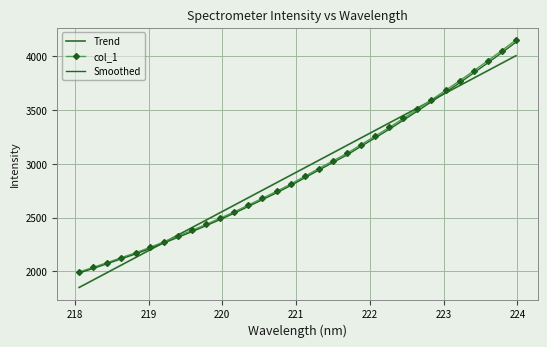

What is the smallest value displayed?

1995.7